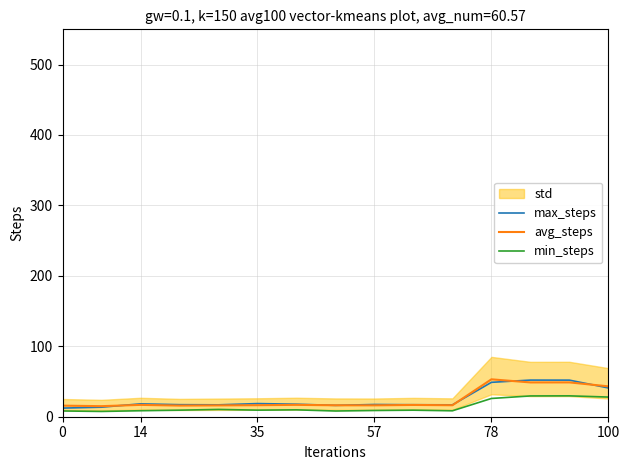

True or false: avg_steps has a value of 16.2 at 57.

True